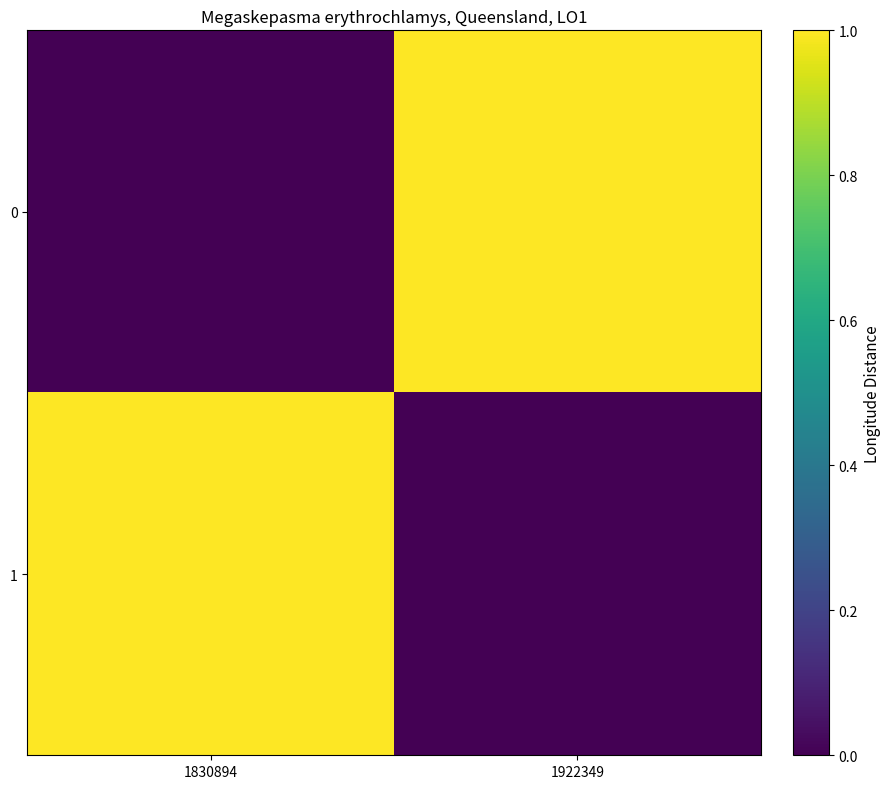

Reading right to left, transcribe all the data shown in this chart.

0: 1922349=1	1830894=0
1: 1922349=0	1830894=1